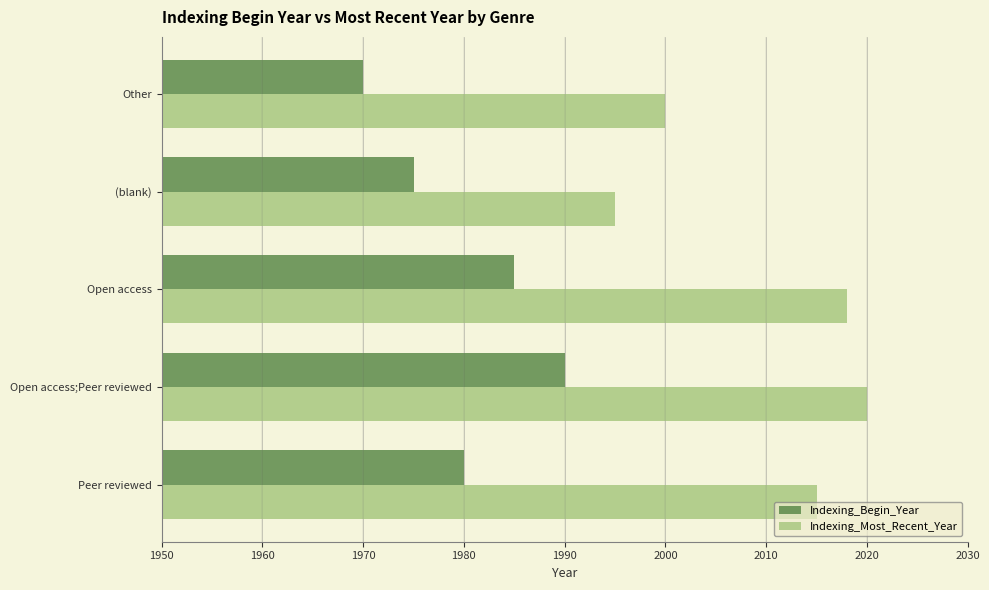

What is the difference between the highest and lowest values at Other?

30